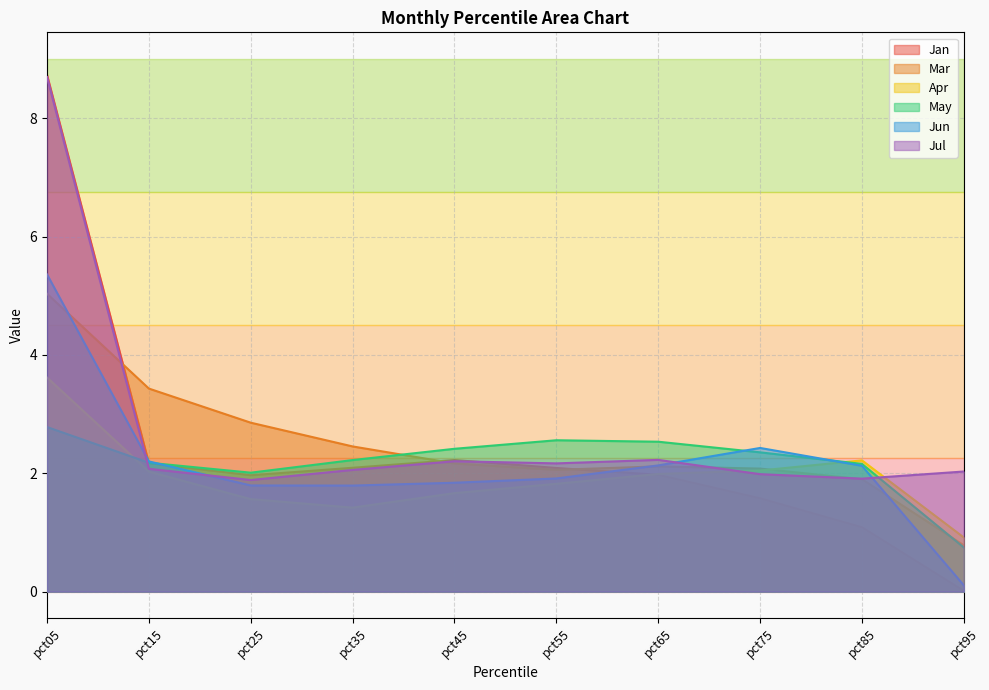

True or false: Jan has more than 1 points higher than both neighbors.

False